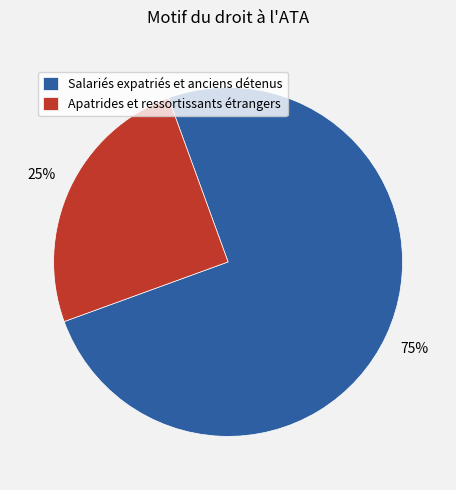

To the nearest percent, what is the difference between the largest and smallest slice percentages?

50%